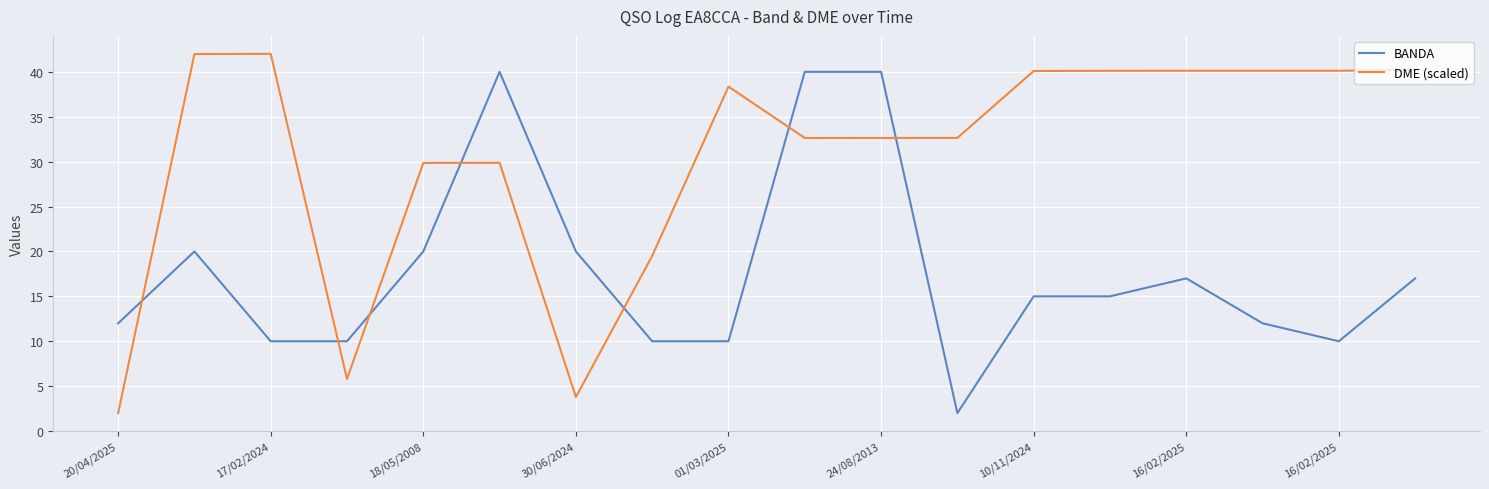

Rank the series by their maximum value, from highest to lowest.

DME (scaled), BANDA